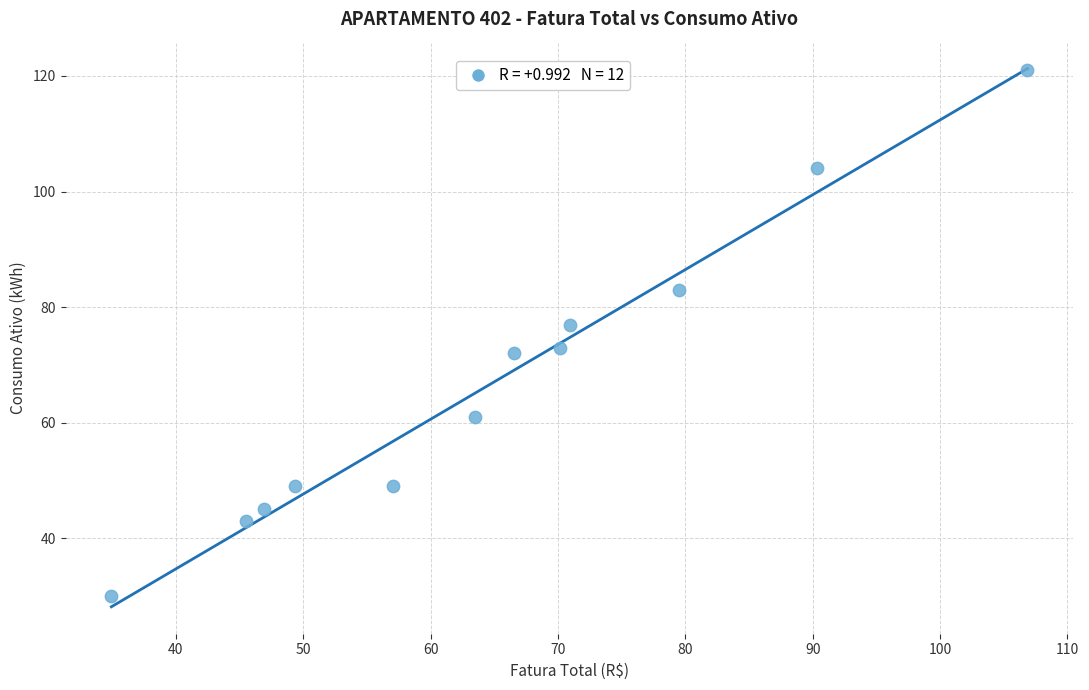

What is the average Y value?

67